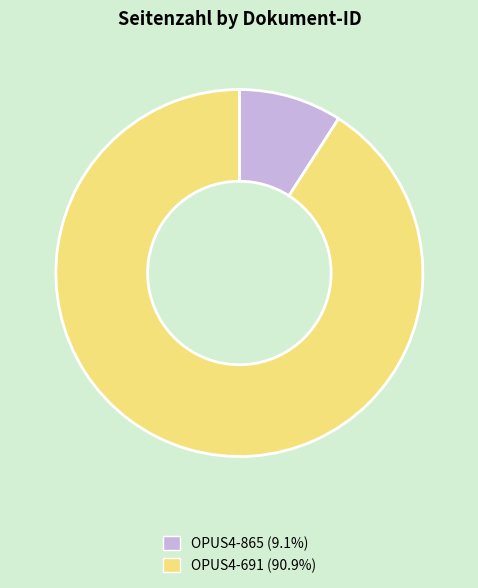

Which slice is the smallest?

OPUS4-865